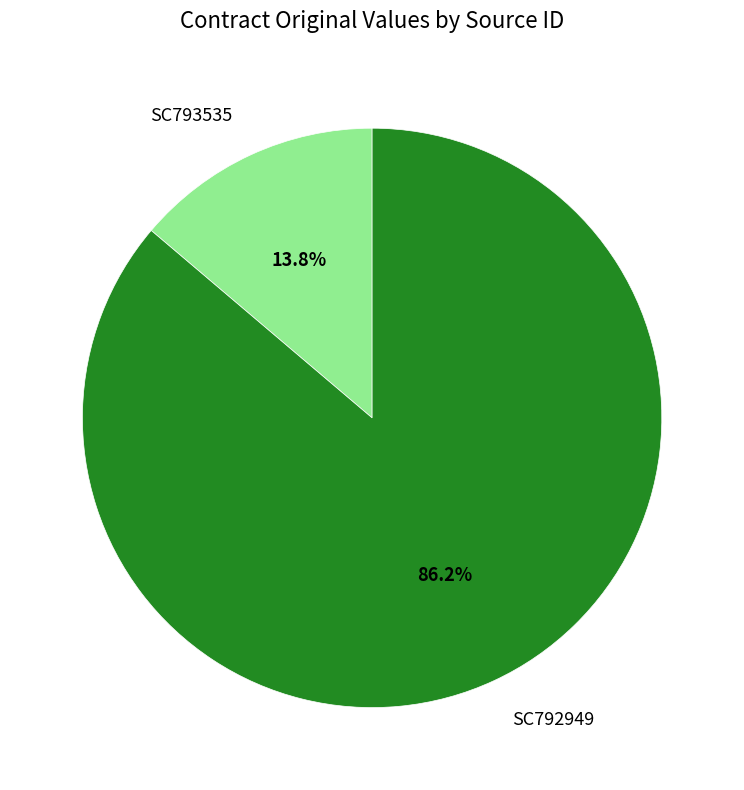

To the nearest percent, what is the difference between the SC793535 and SC792949 slice percentages?

72%